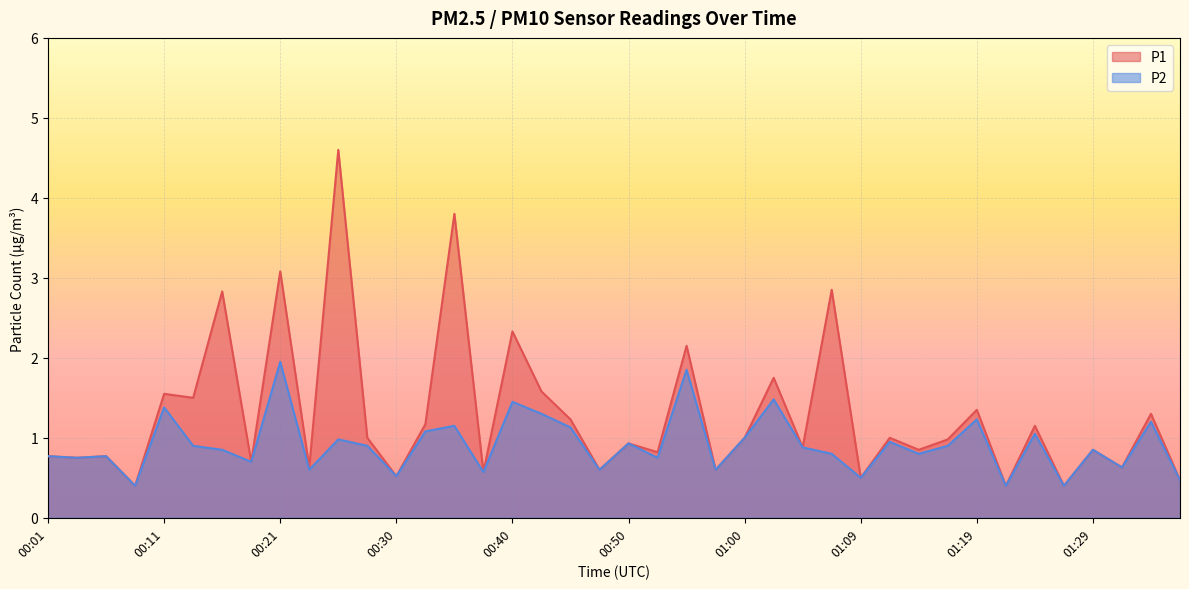

What is the total value across all series at 00:38?

1.1